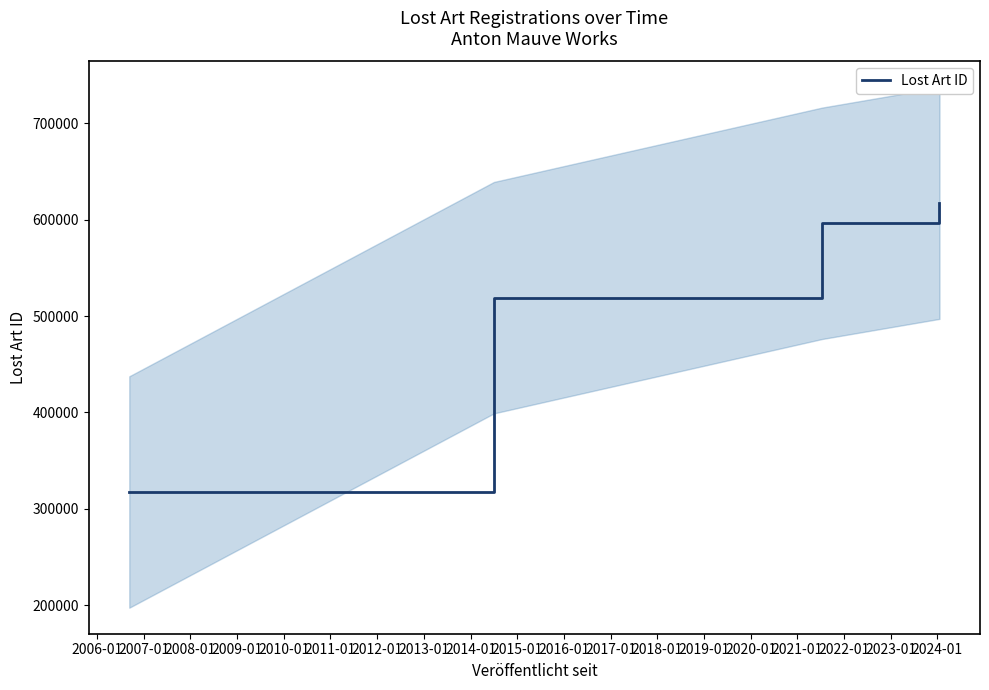

What is the difference between the maximum and minimum values?

299534